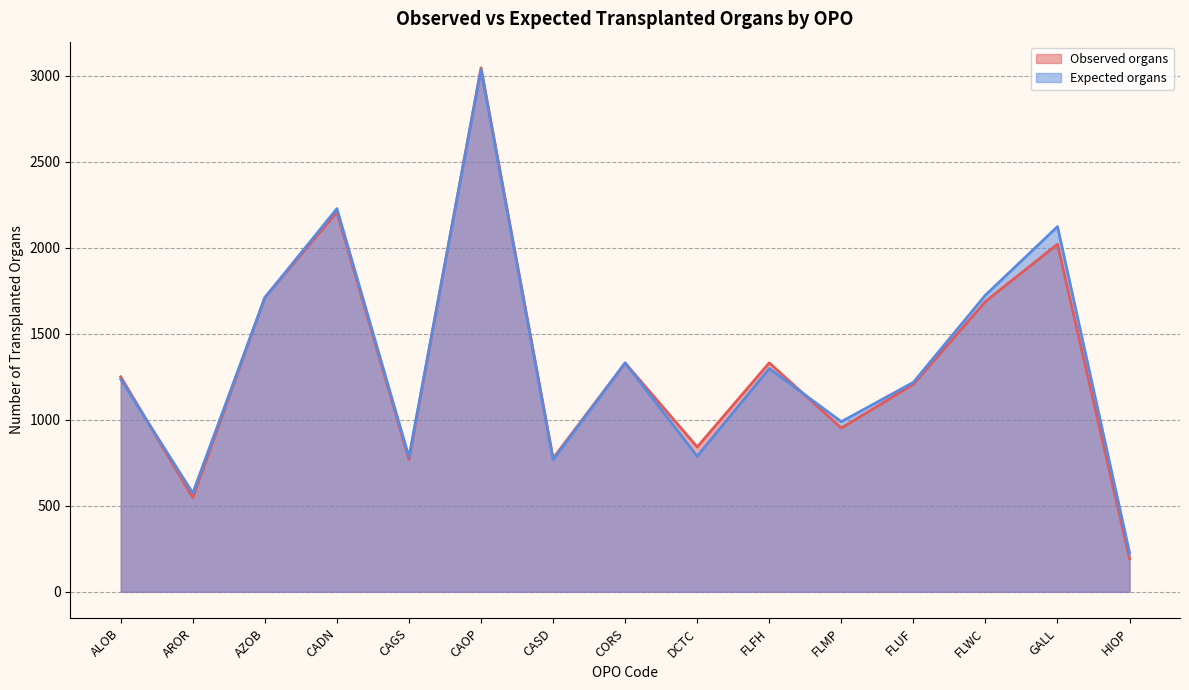

How many intersections are there between Observed organs and Expected organs?

7